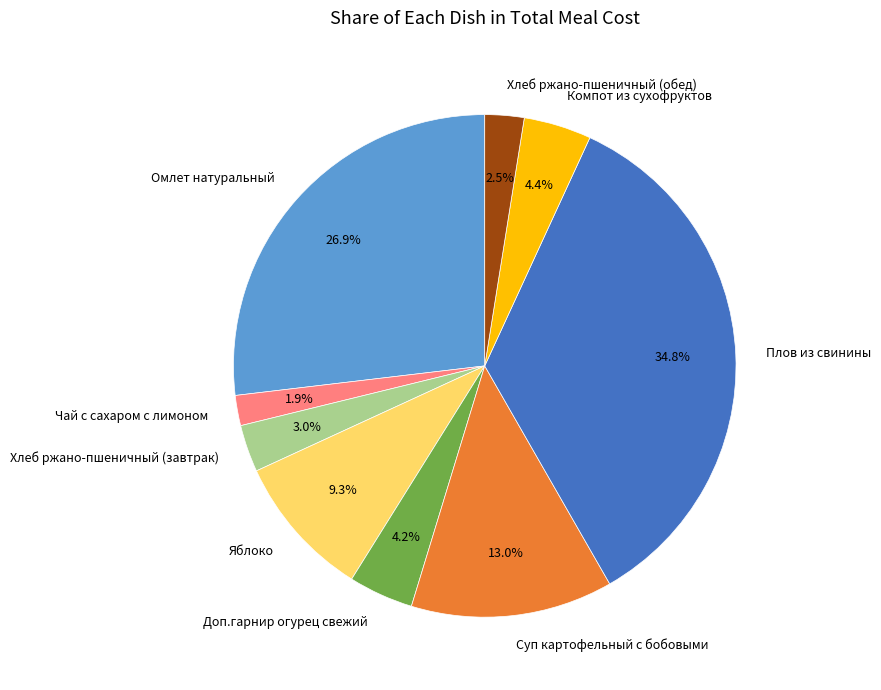

To the nearest percent, what is the combined percentage of Доп.гарнир огурец свежий and Плов из свинины?

39%